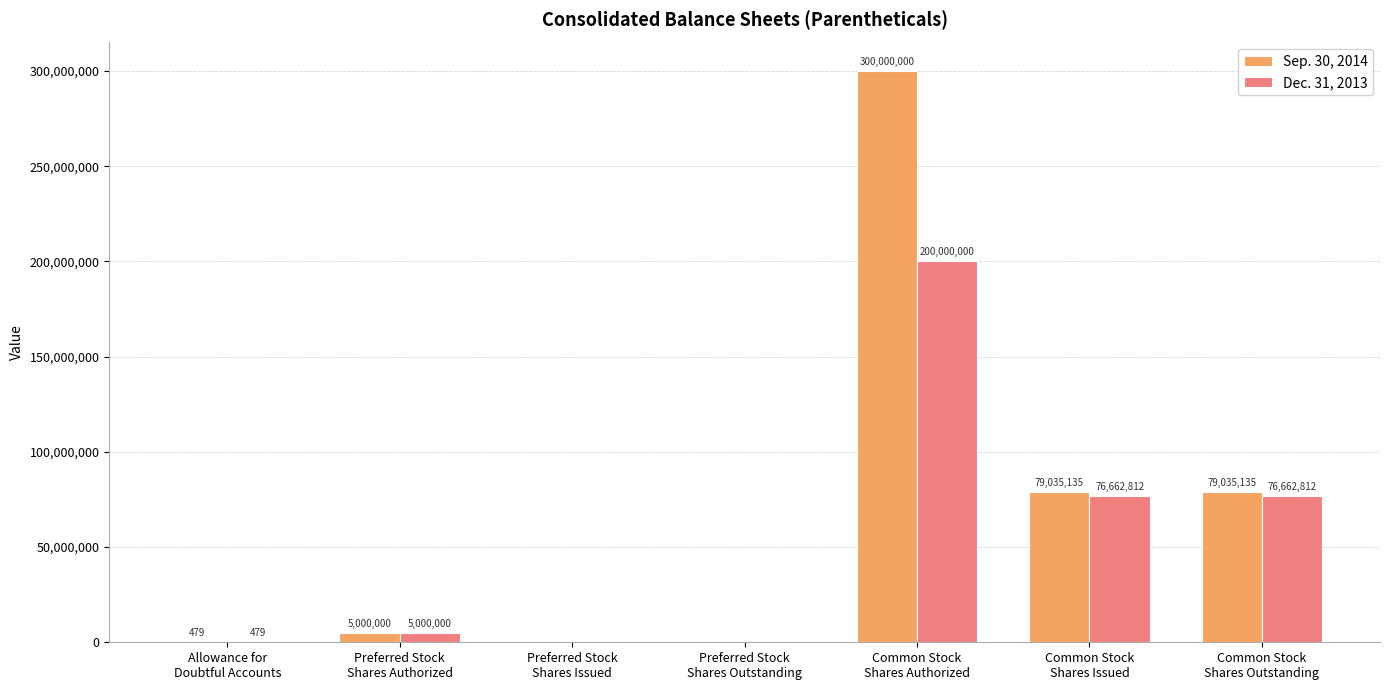

Which series has the largest total across all categories?

Sep. 30, 2014